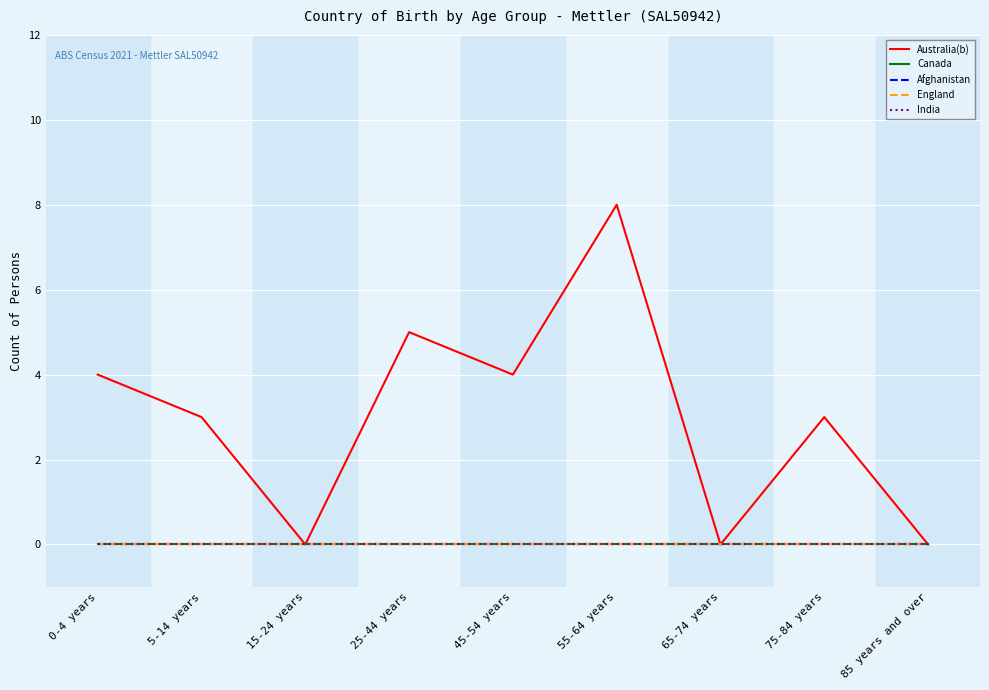

In Australia(b), how many points are higher than both neighbors (excluding endpoints)?

3